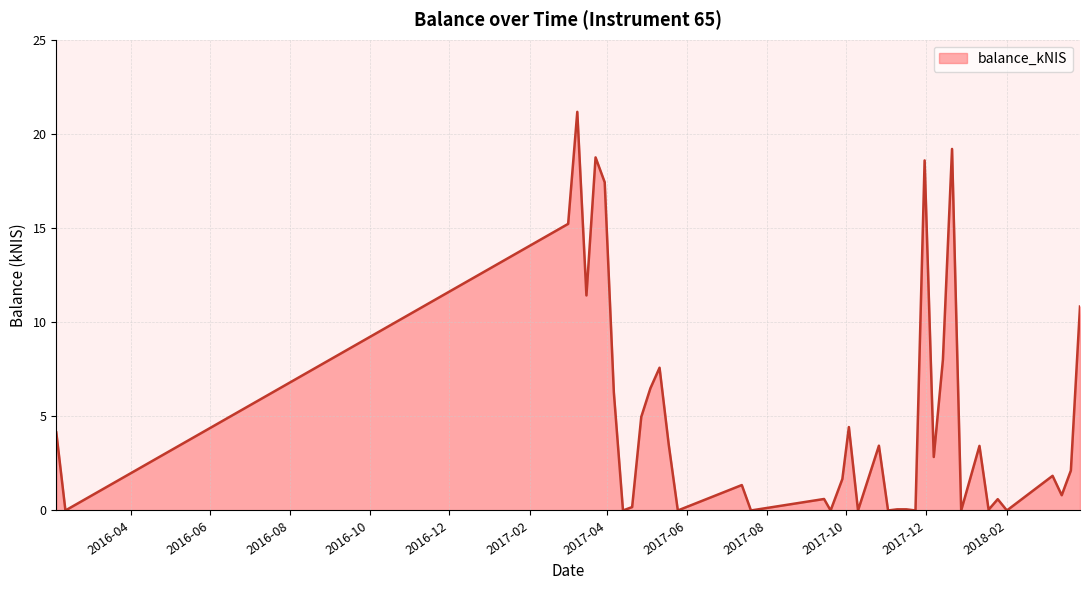

What is the maximum value shown in the chart?

21.2